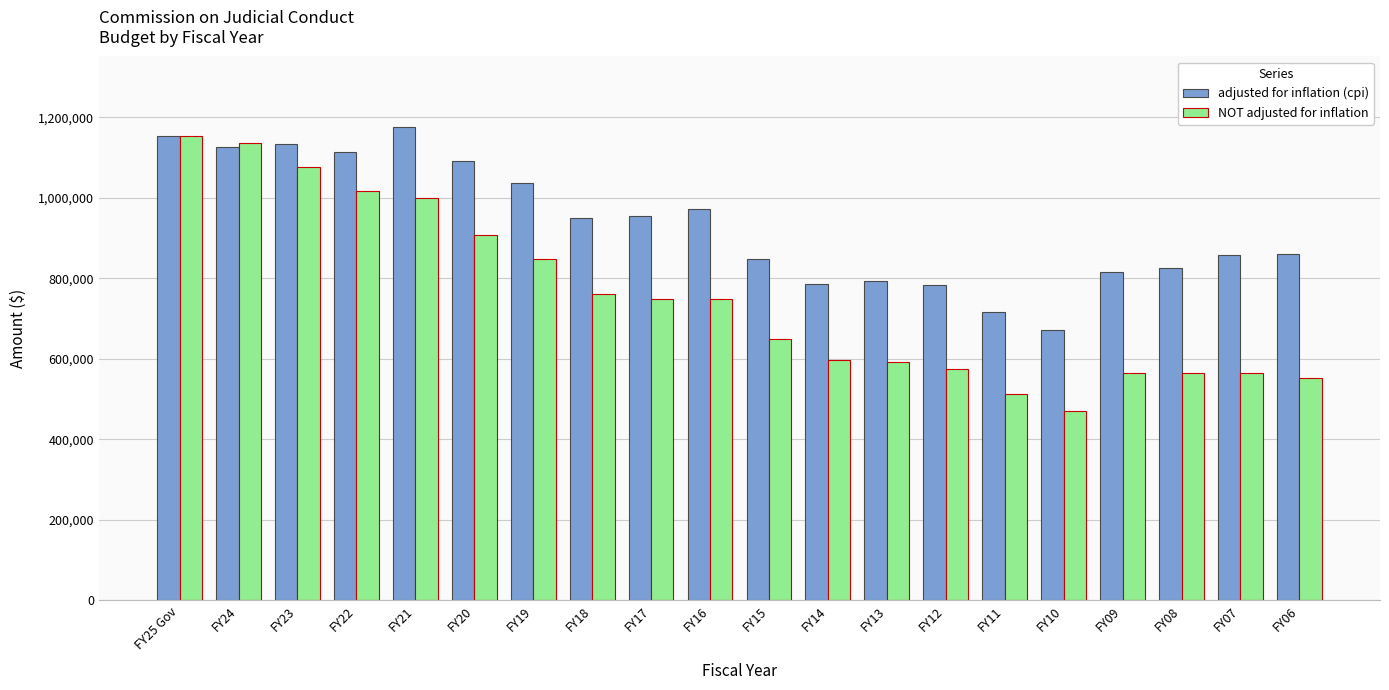

What is the sum of all NOT adjusted for inflation values?

15043341